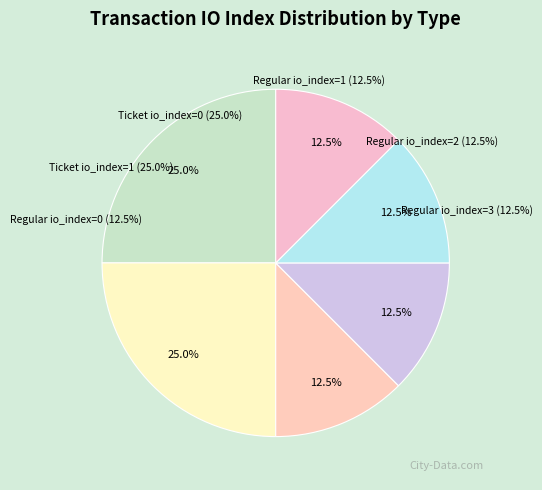

How many slices are in this pie chart?

6